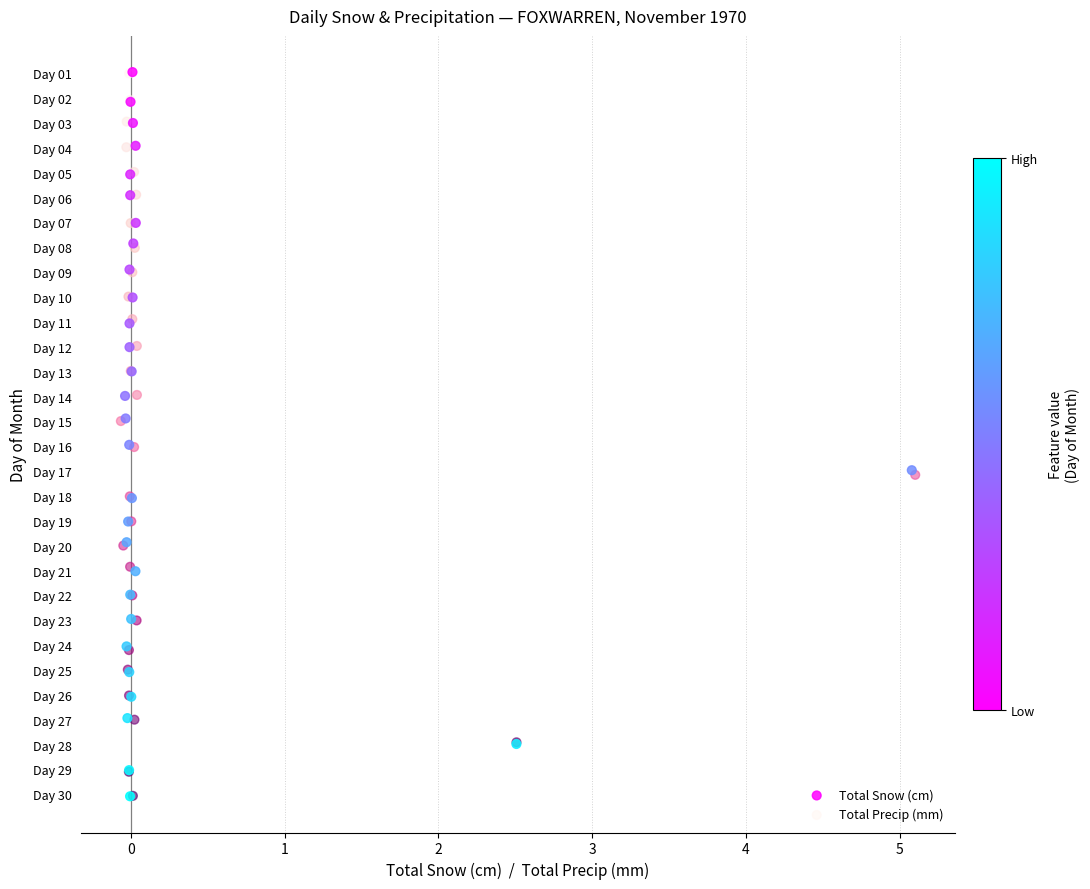

Which series has the widest spread of Y values?

Total Snow (cm)